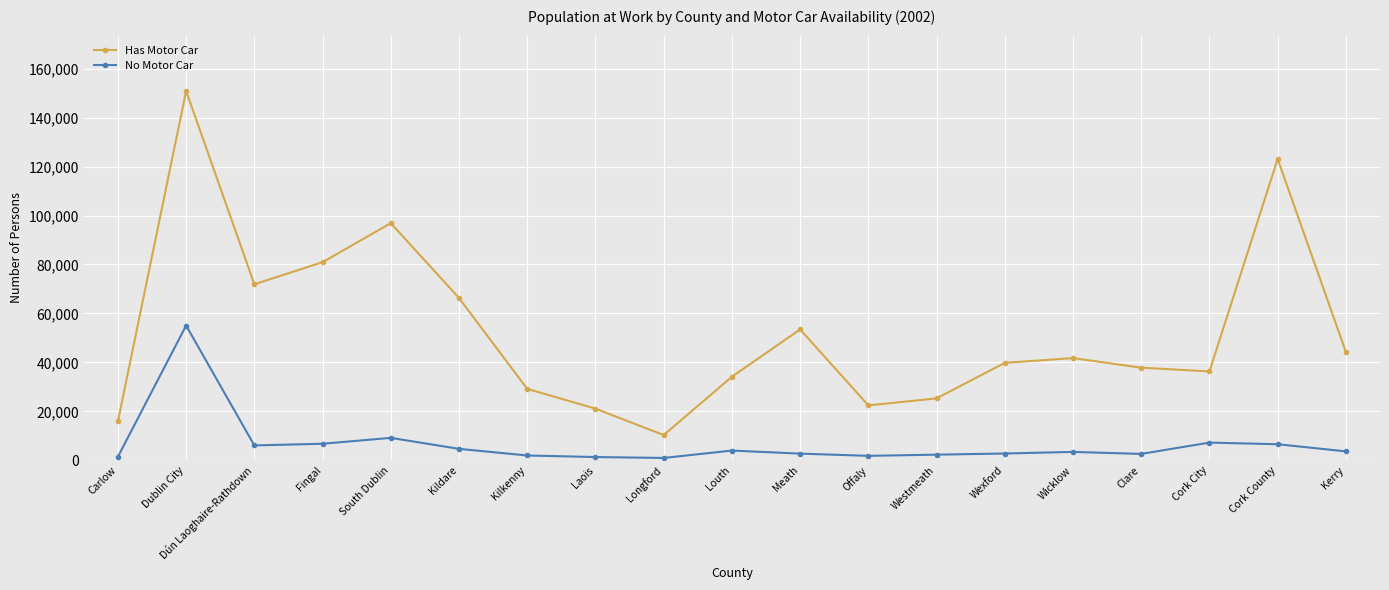

True or false: Has Motor Car and No Motor Car cross at least once.

False